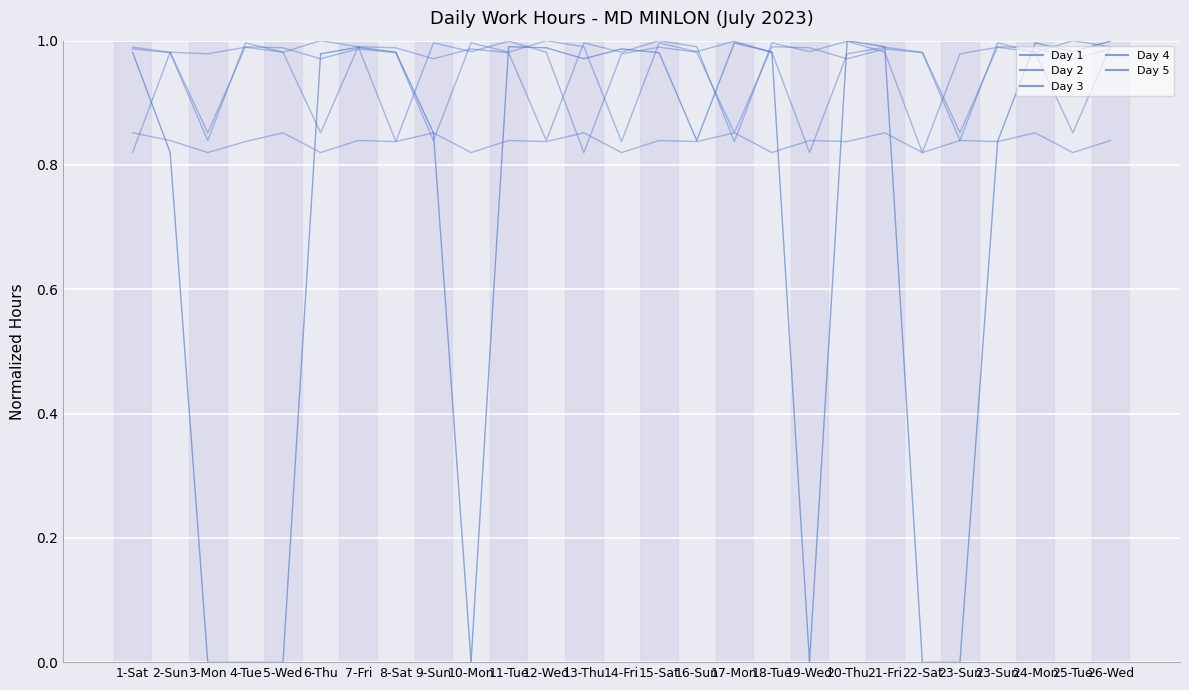

How many lines are shown in the chart?

5